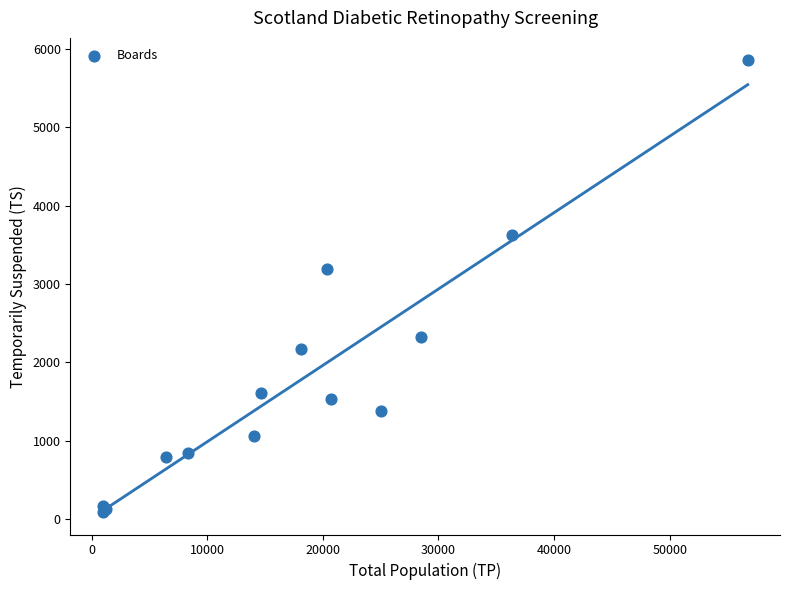

What Y value in the scatter plot is closest to 2973?

3193